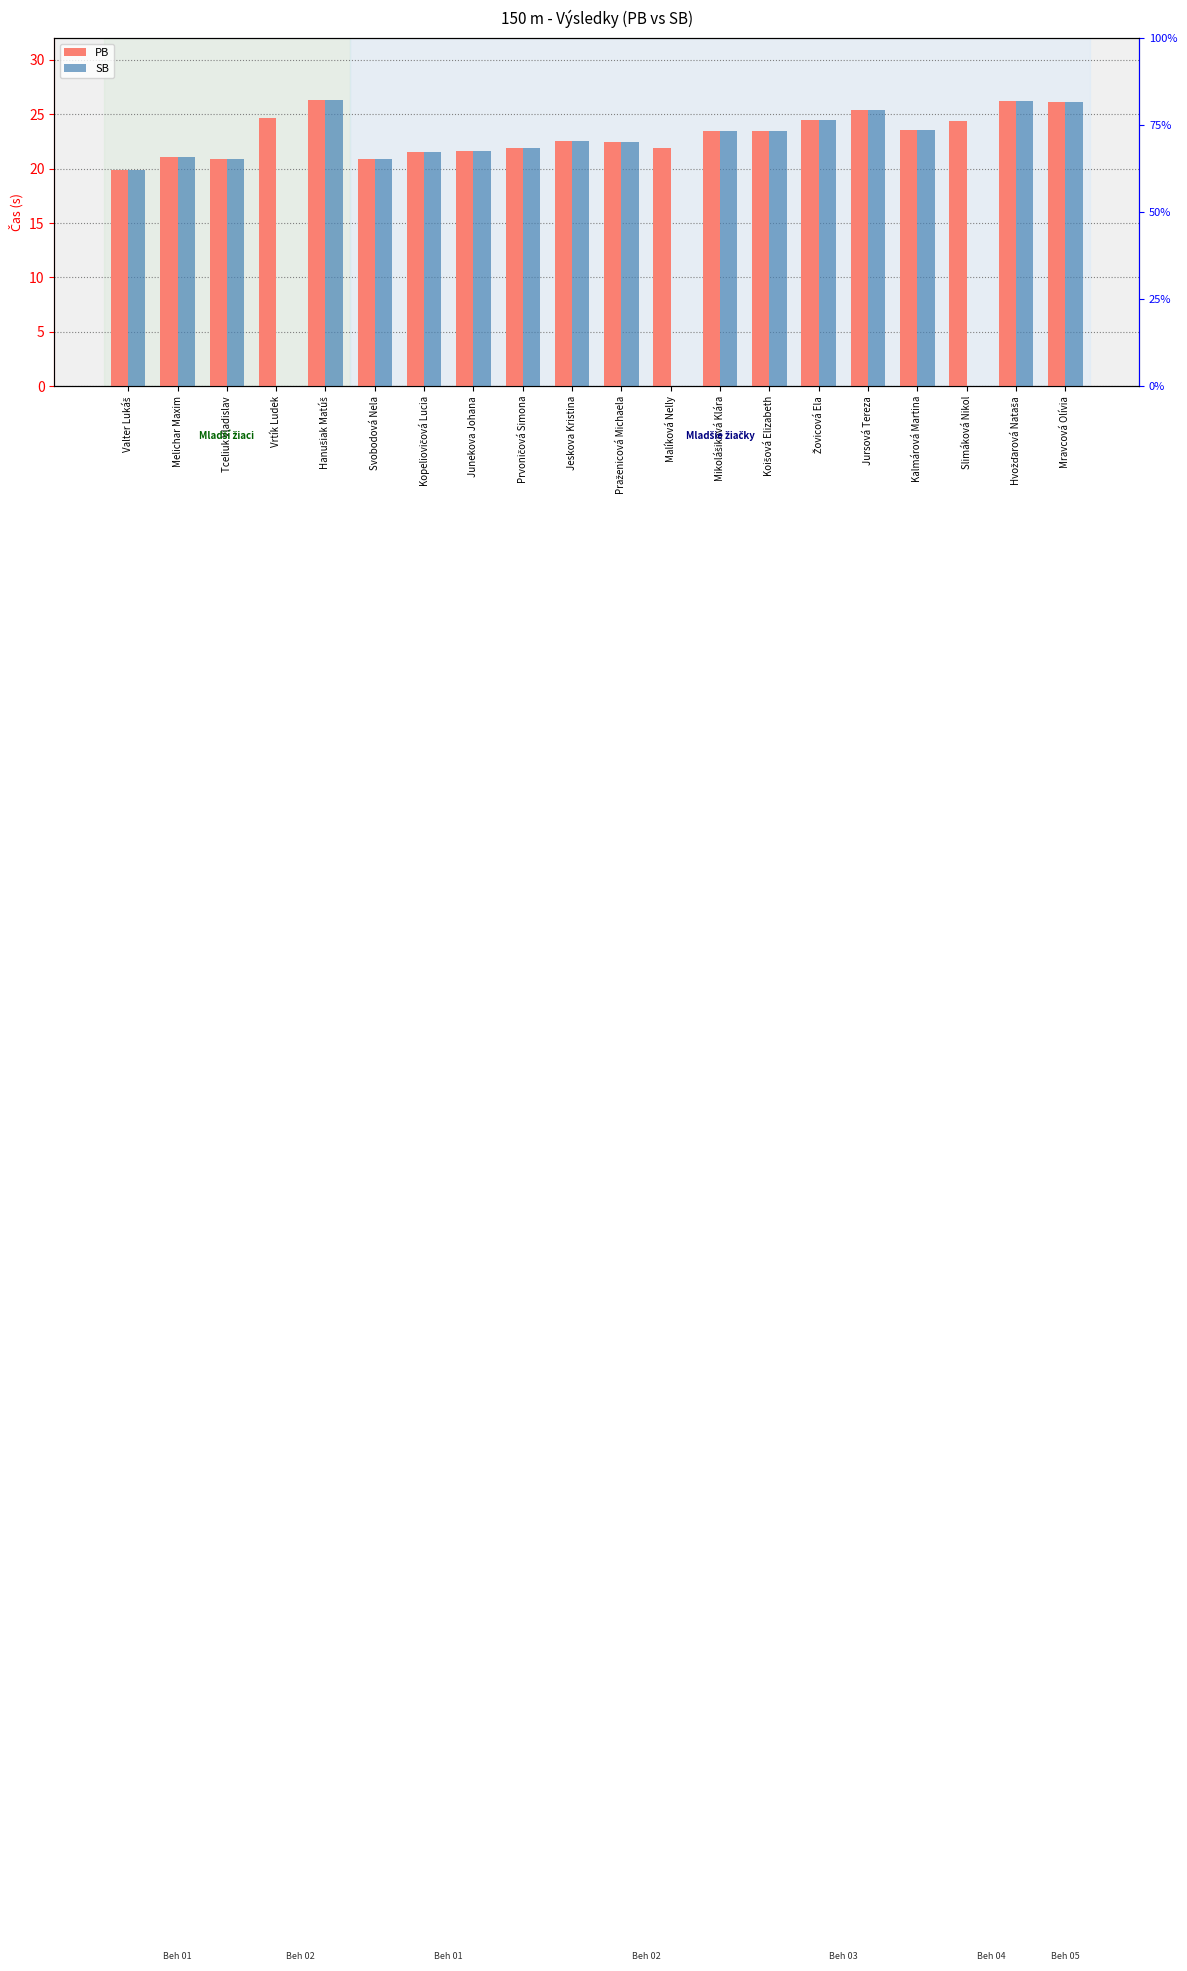

What is the difference between the maximum and minimum values in the SB series?

26.3